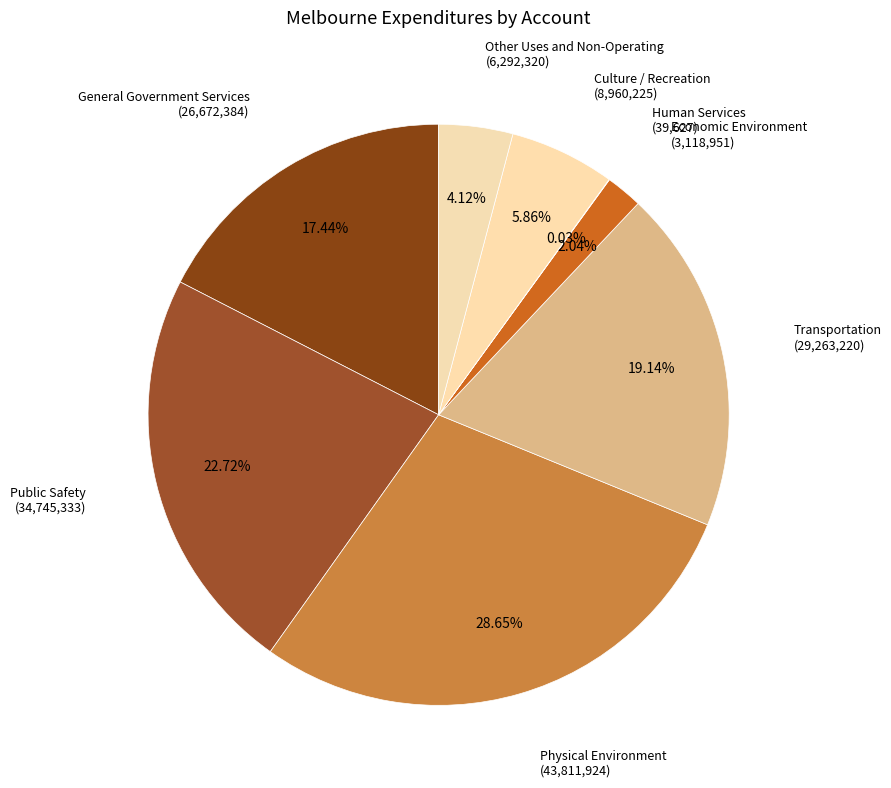

Which slice is the largest?

Physical Environment